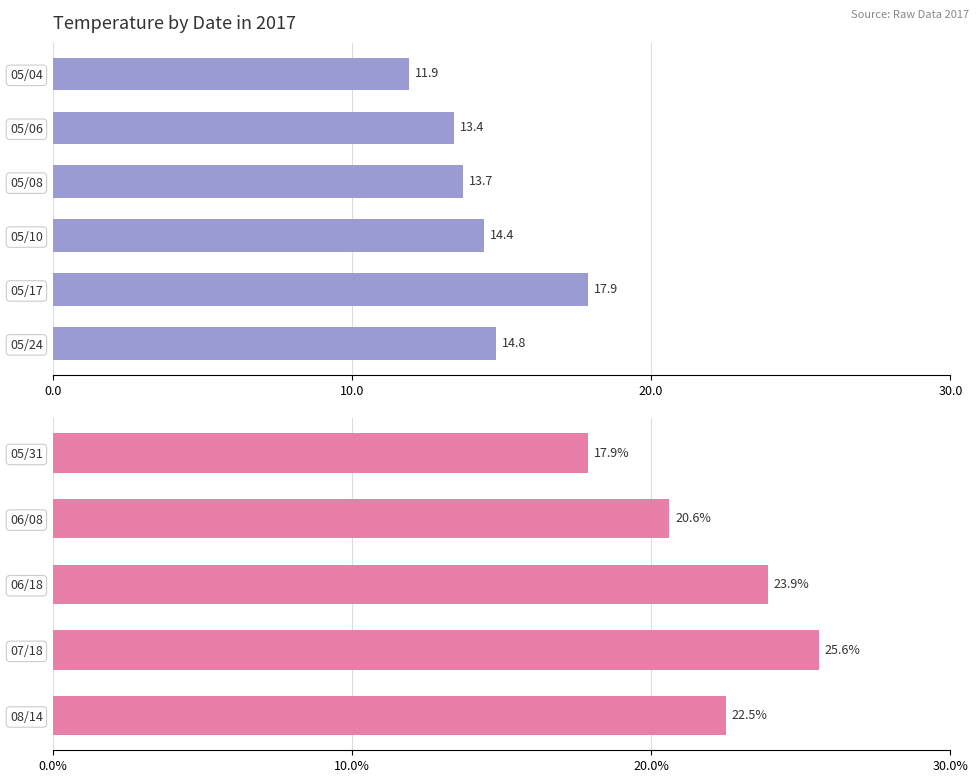

Count the number of data series in this chart.

1